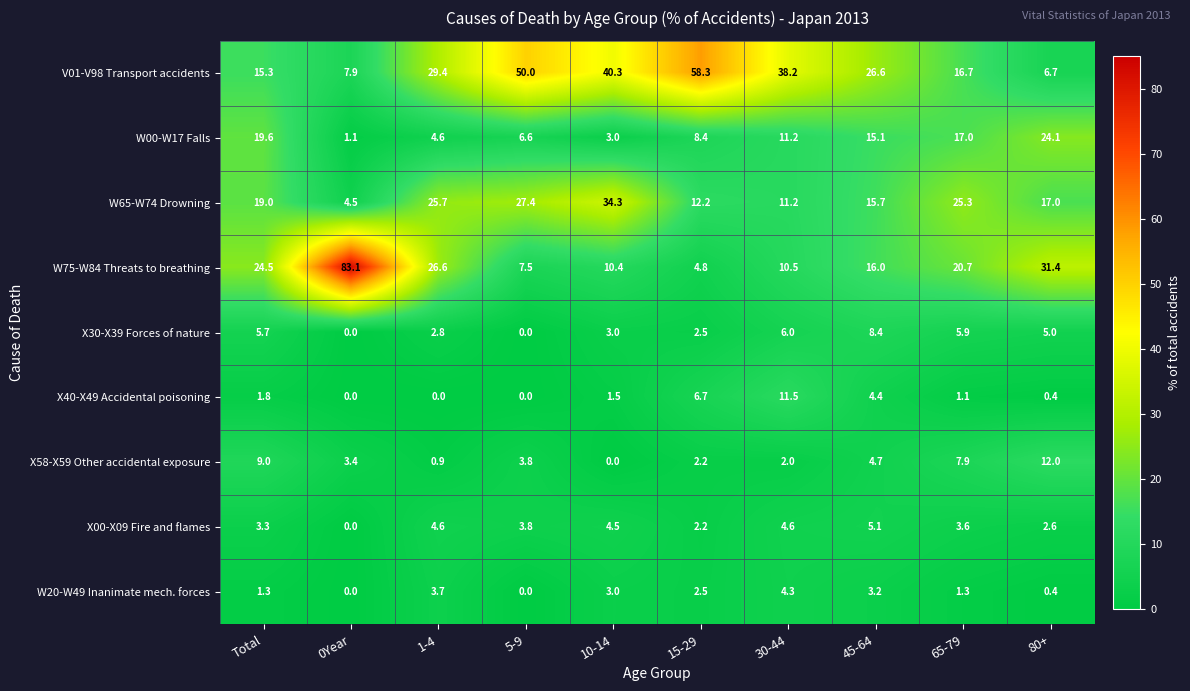

How many data points in X40-X49 Accidental poisoning are less than 1?

4